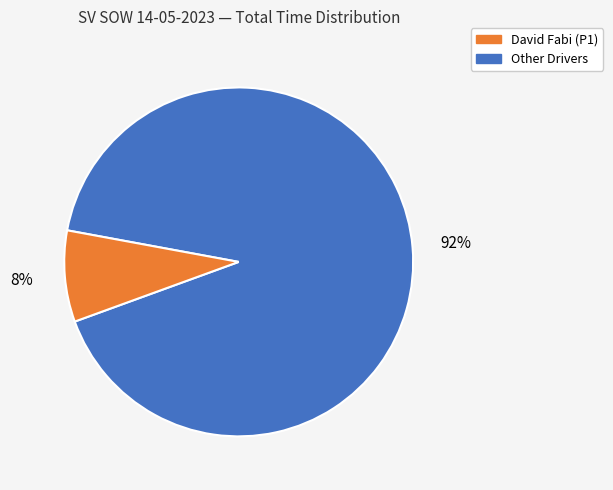

To the nearest percent, what is the average slice percentage?

50%